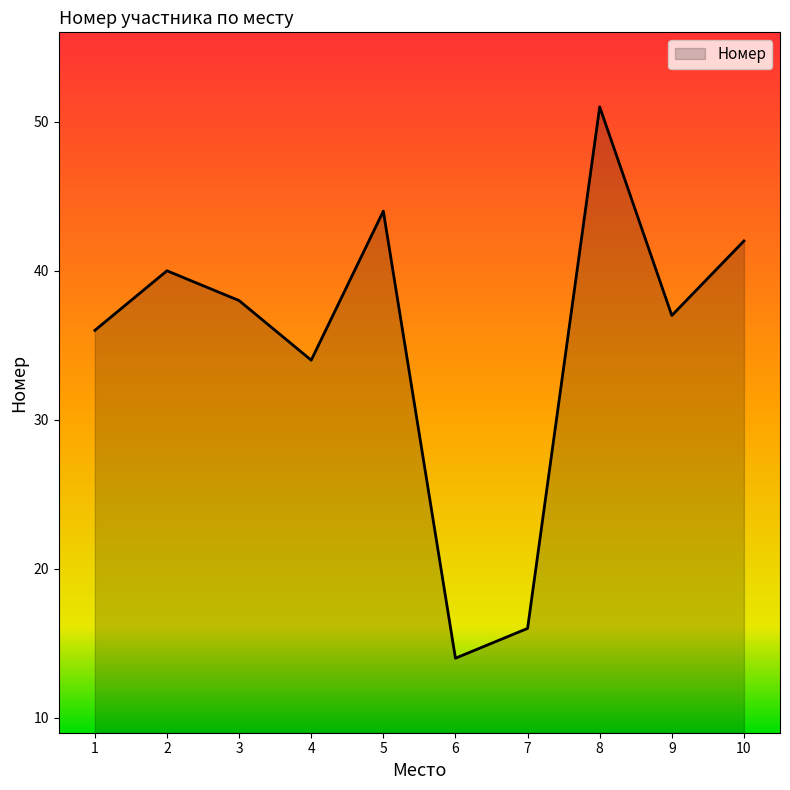

What is the minimum value shown in the chart?

14